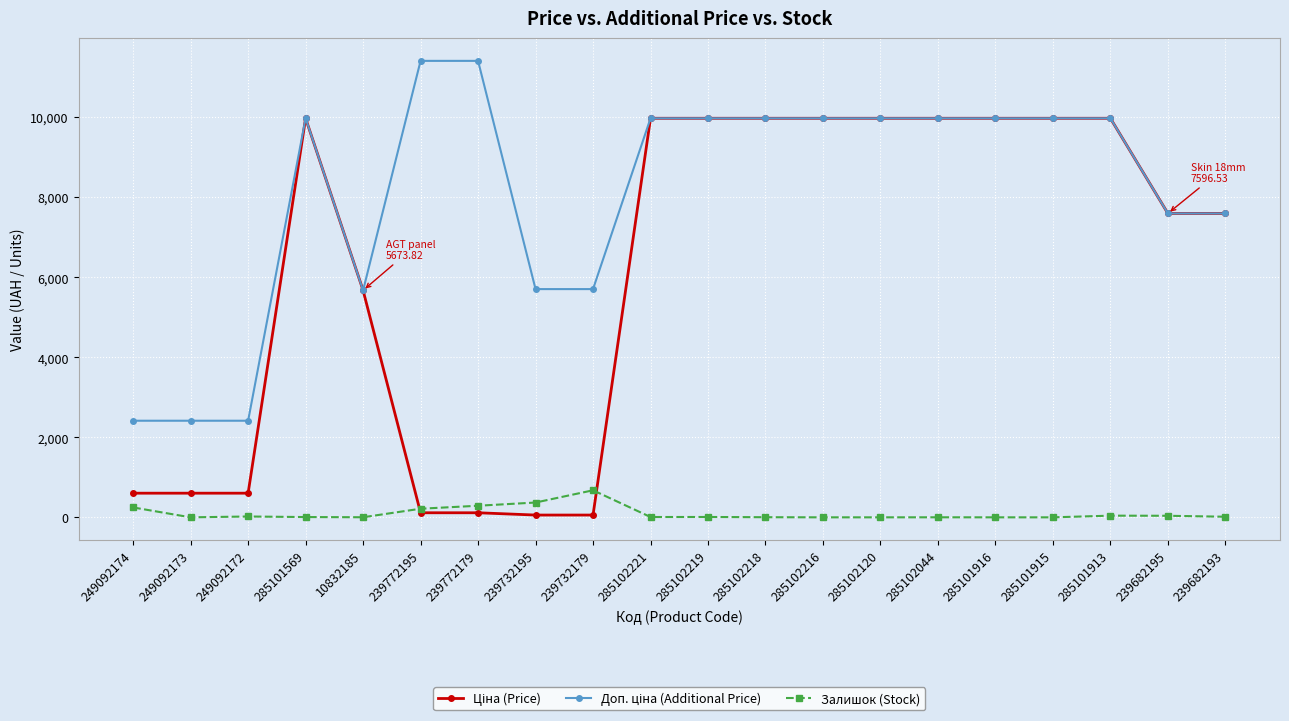

What is the spread (max minus min) of values at 285102120?

9975.0